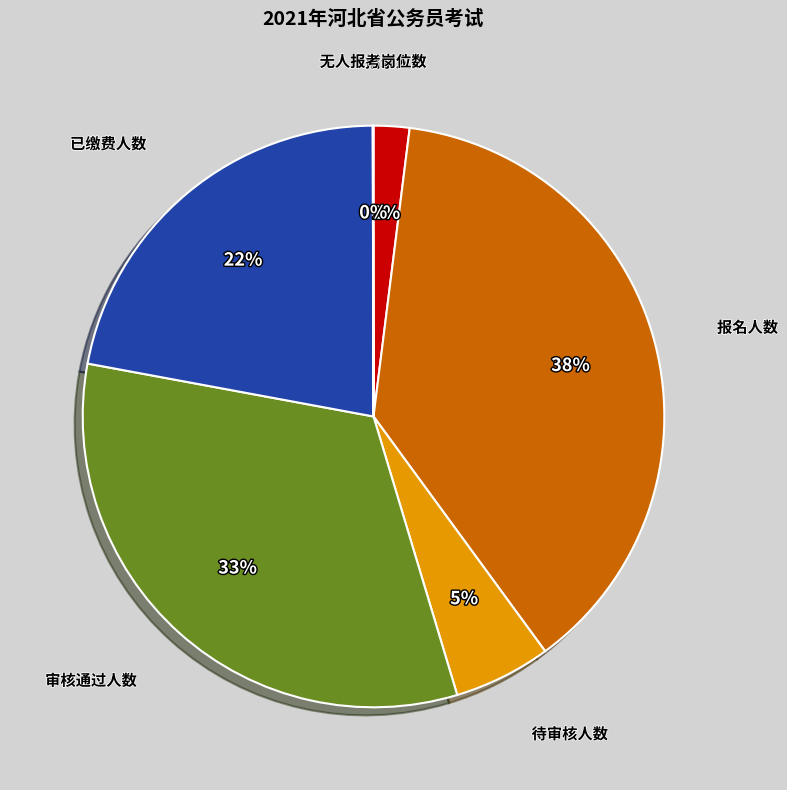

To the nearest percent, what is the average slice percentage?

17%